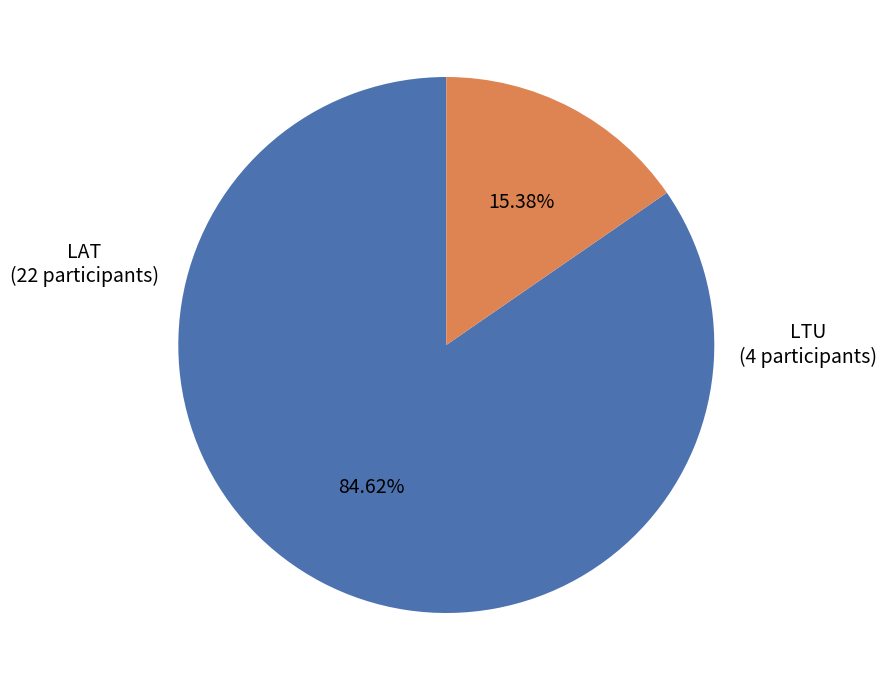

What is the ratio of the value at LAT to the value at LTU?

5.5